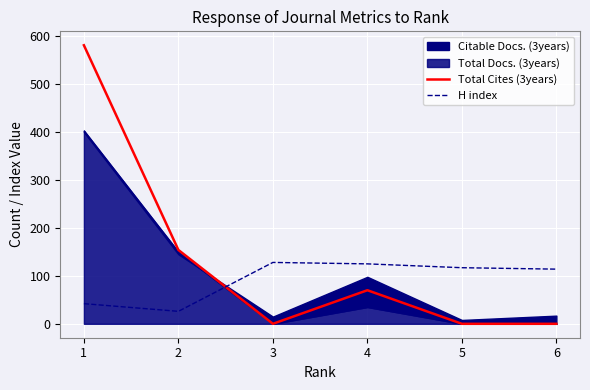

How many values in the H index series exceed 117?

2